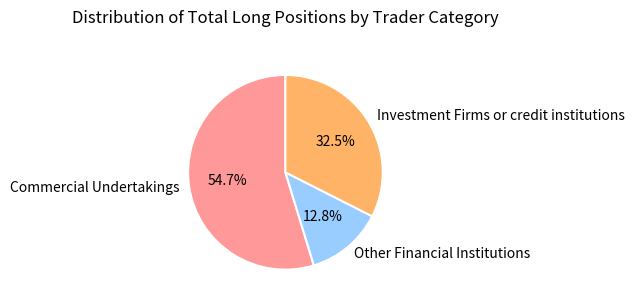

To the nearest percent, what is the combined percentage of Other Financial Institutions and Investment Firms or credit institutions?

45%